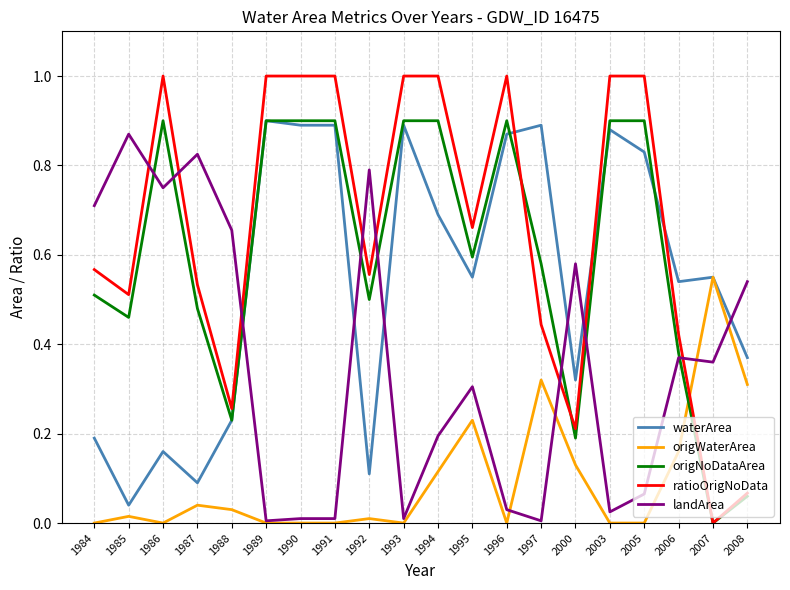

What is the greatest value displayed?

1.0